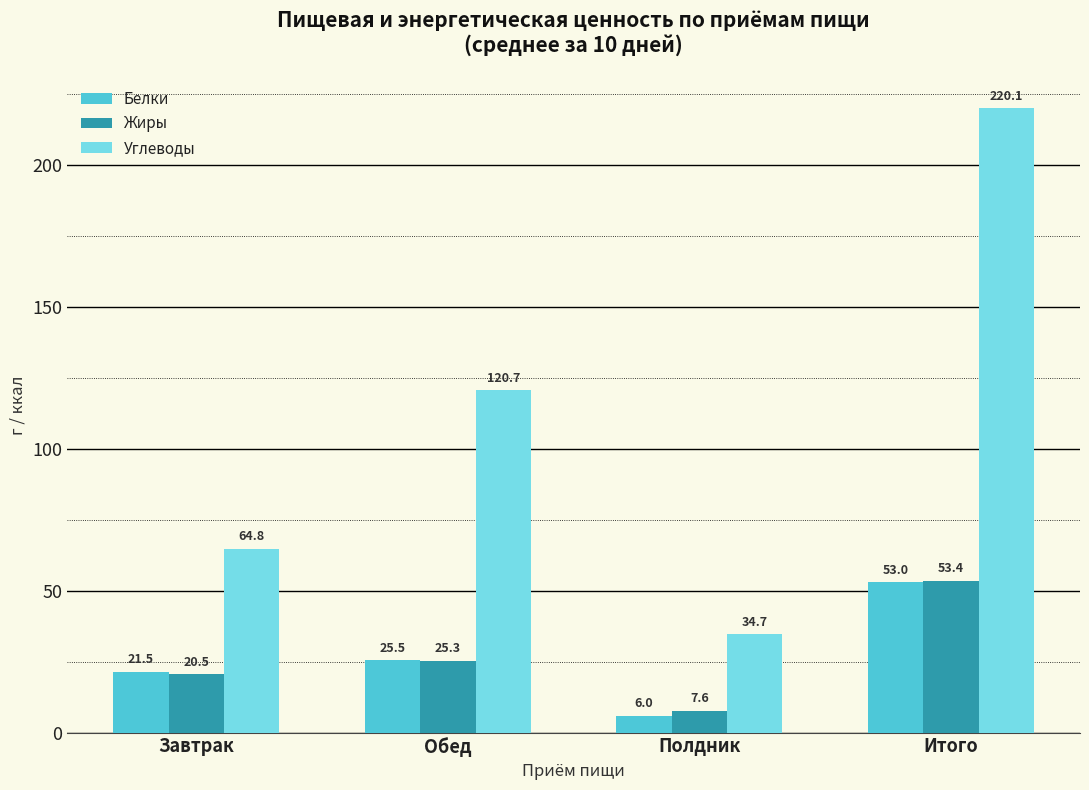

What is the average value of the Углеводы series?

110.1